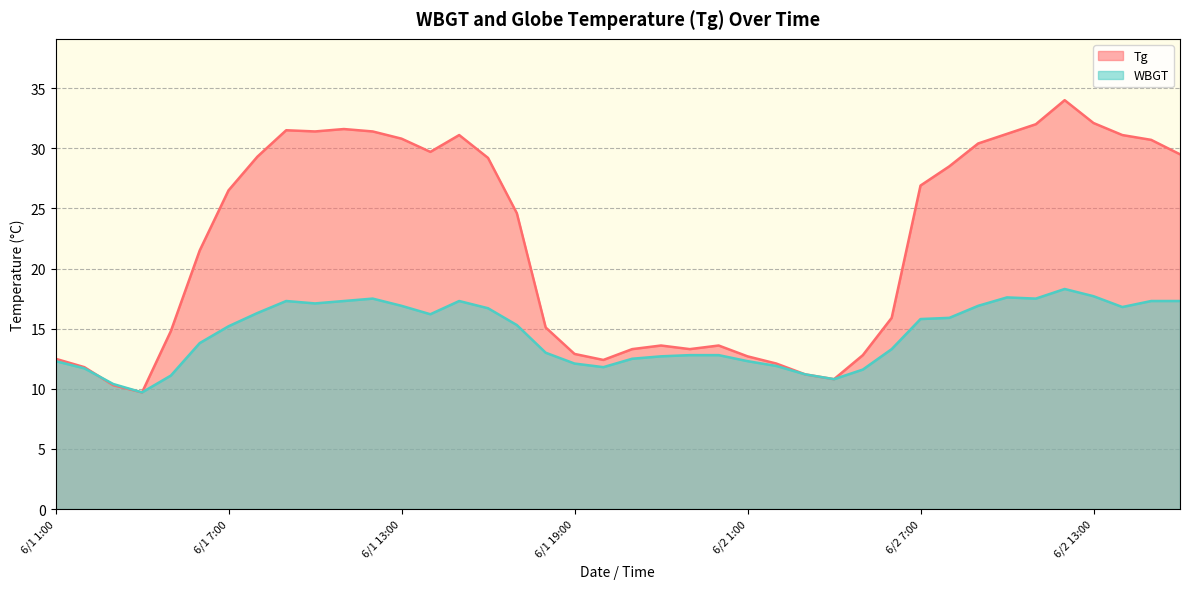

Where is WBGT nearest to the value 14?

6/1 6:00